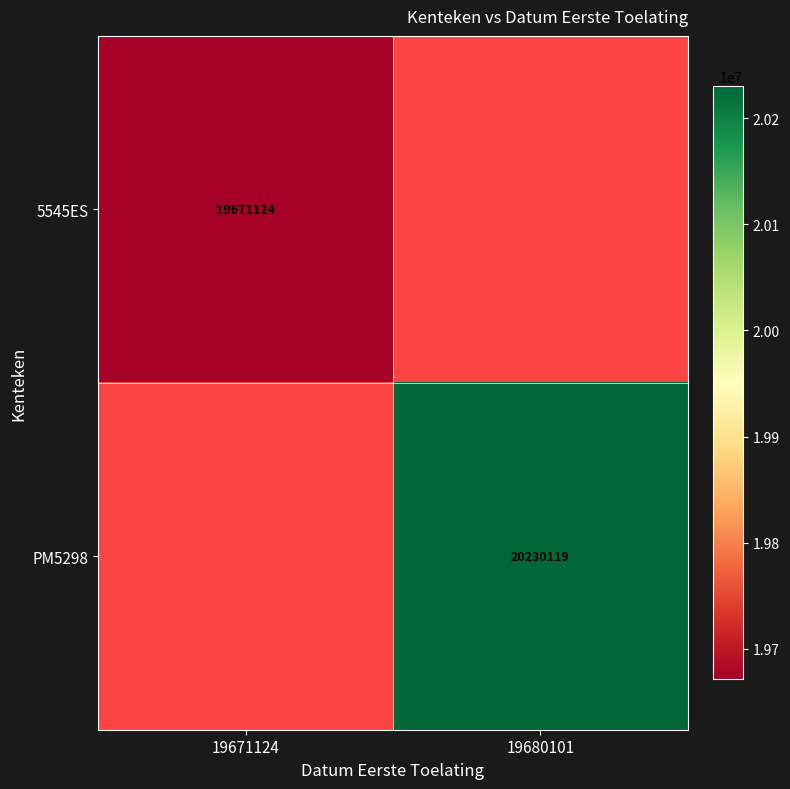

Is it true that 5545ES equals 30871050.8 at 19671124?

False